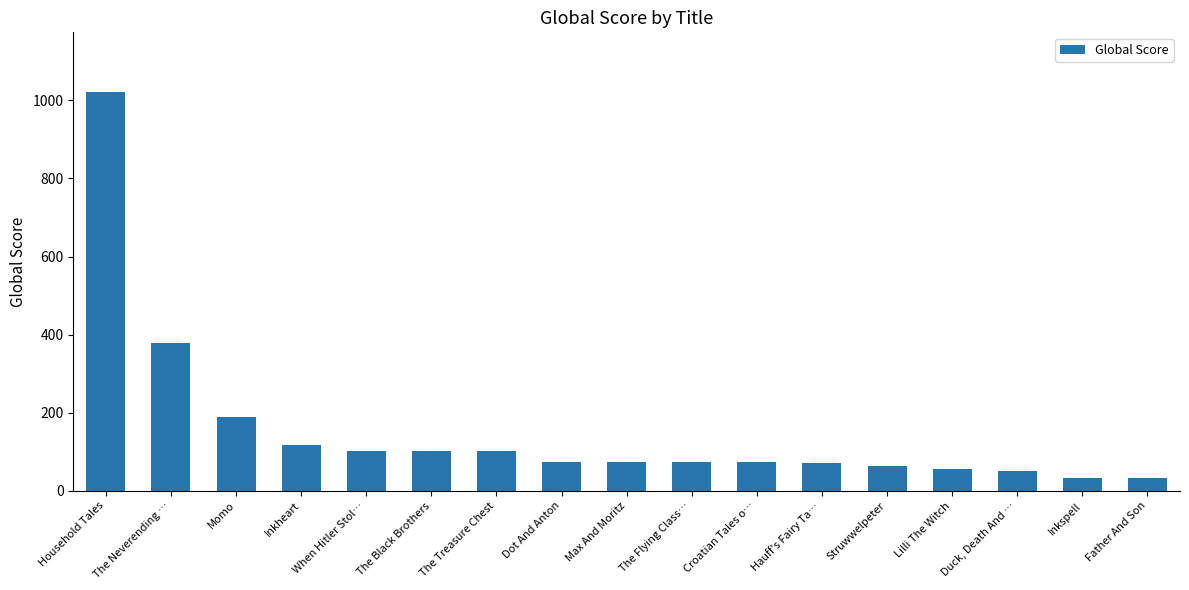

What is the difference between the second highest and second lowest values?

345